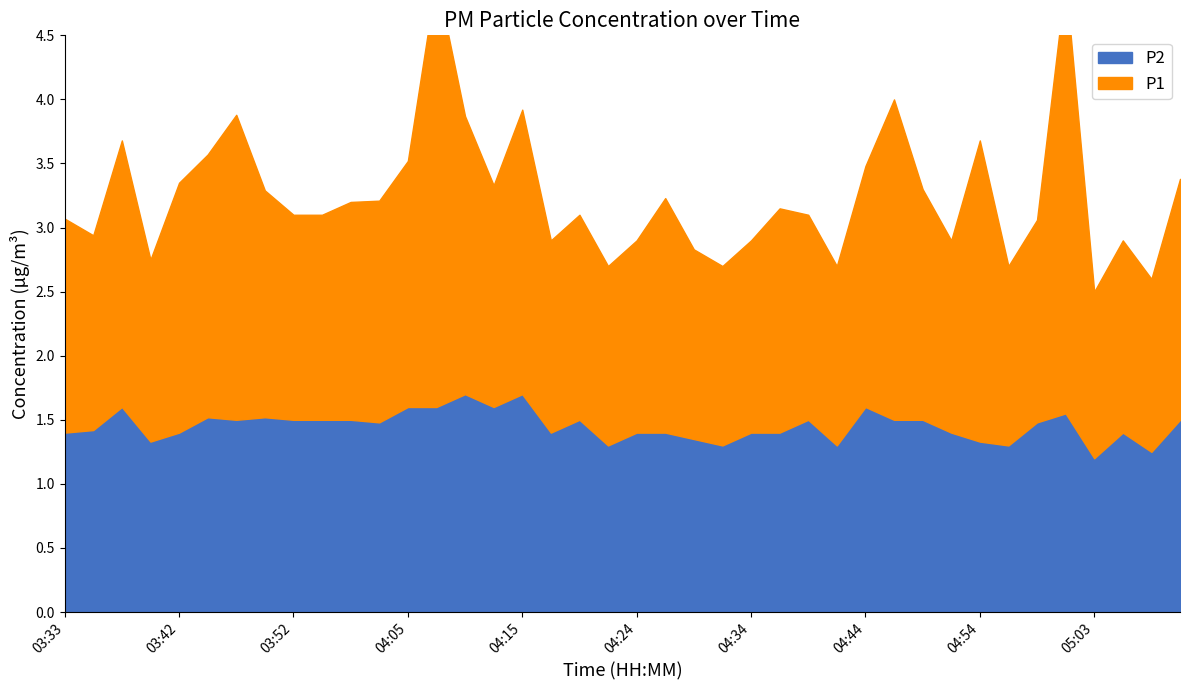

Count the P2 values in the range 1 to 2.

40